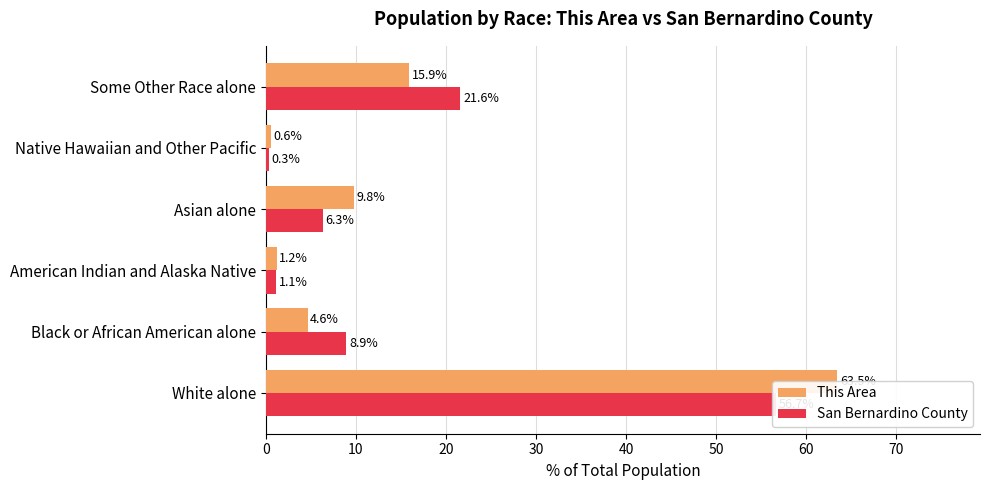

Rank the series by their average value, from highest to lowest.

This Area, San Bernardino County